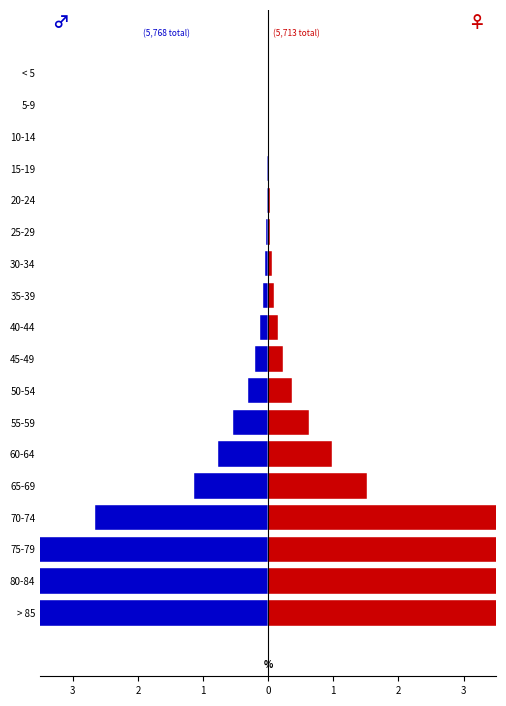

What is the greatest value displayed?

26.8